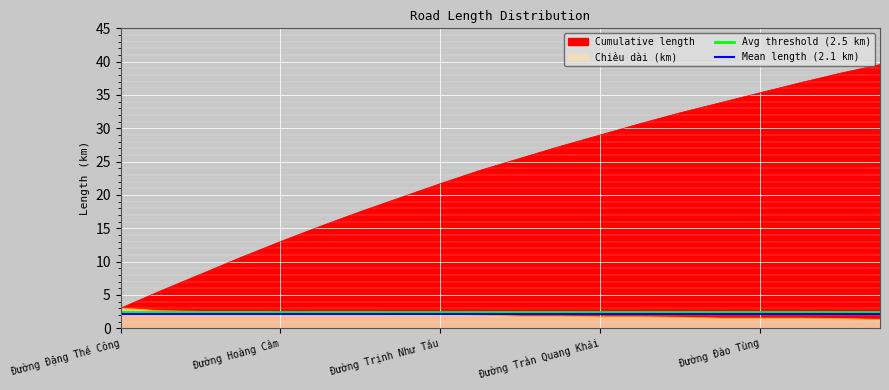

True or false: Avg threshold (2.5 km) and Mean length (2.1 km) cross at least once.

False